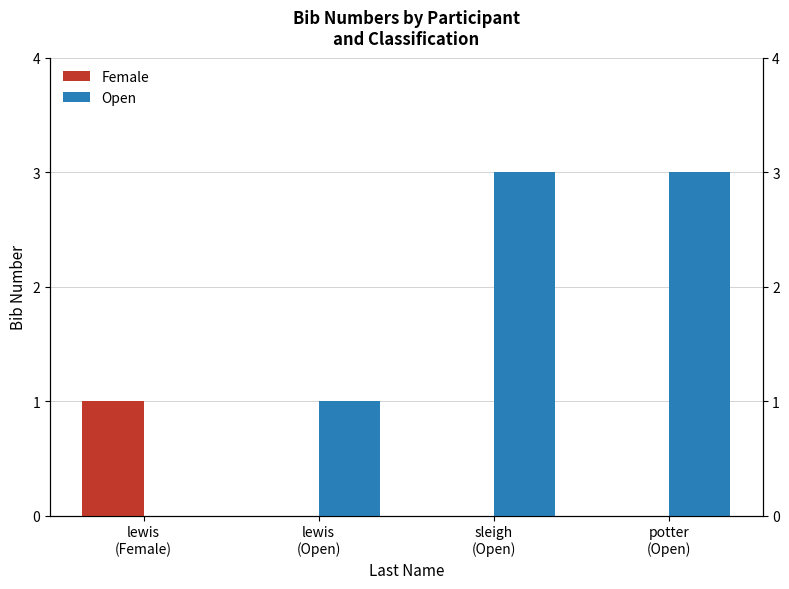

The Female series shows 1 at lewis
(Open). True or false?

False